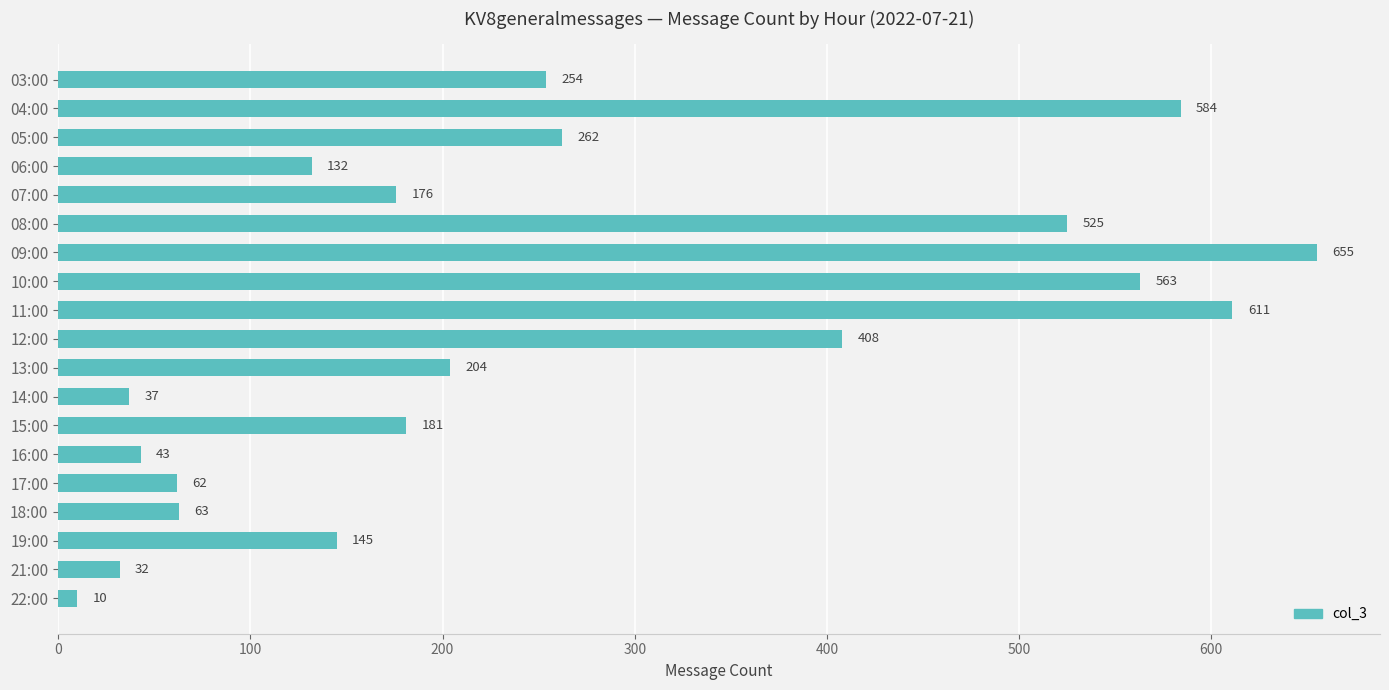

How many distinct data groups are displayed?

1